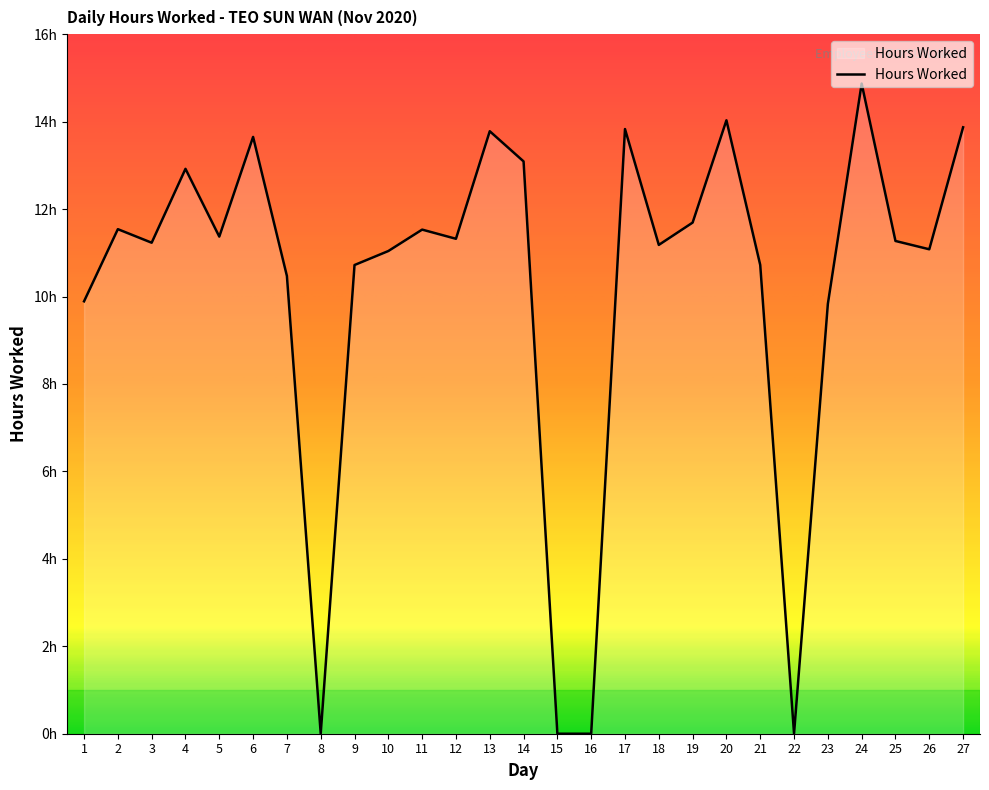

Reading right to left, what are all the values shown in this chart?

13.9	11.1	11.3	14.9	9.8	0.0	10.7	14.0	11.7	11.2	13.8	0.0	0.0	13.1	13.8	11.3	11.5	11.0	10.7	0.0	10.5	13.7	11.4	12.9	11.2	11.5	9.9